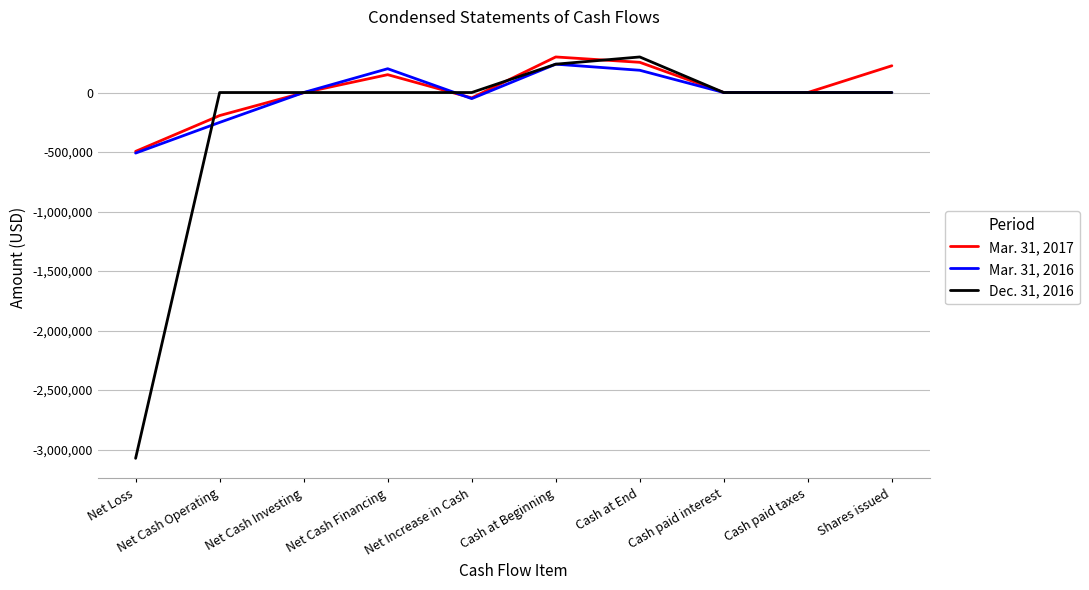

Is the value of Mar. 31, 2017 at Shares issued greater than the value of Mar. 31, 2016 at Cash paid interest?

Yes